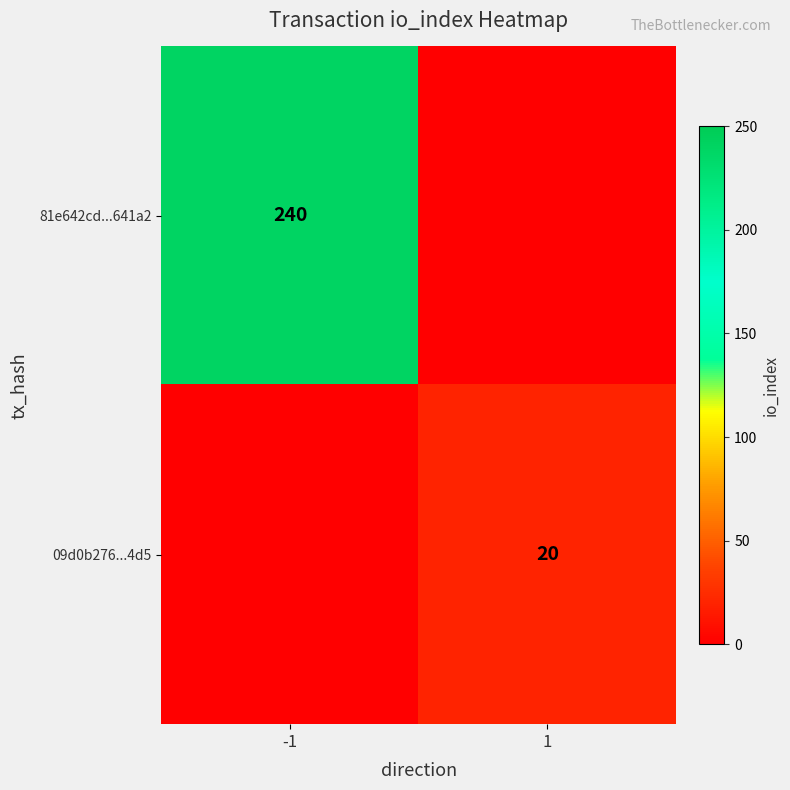

At which category is the sum across all series the highest?

-1